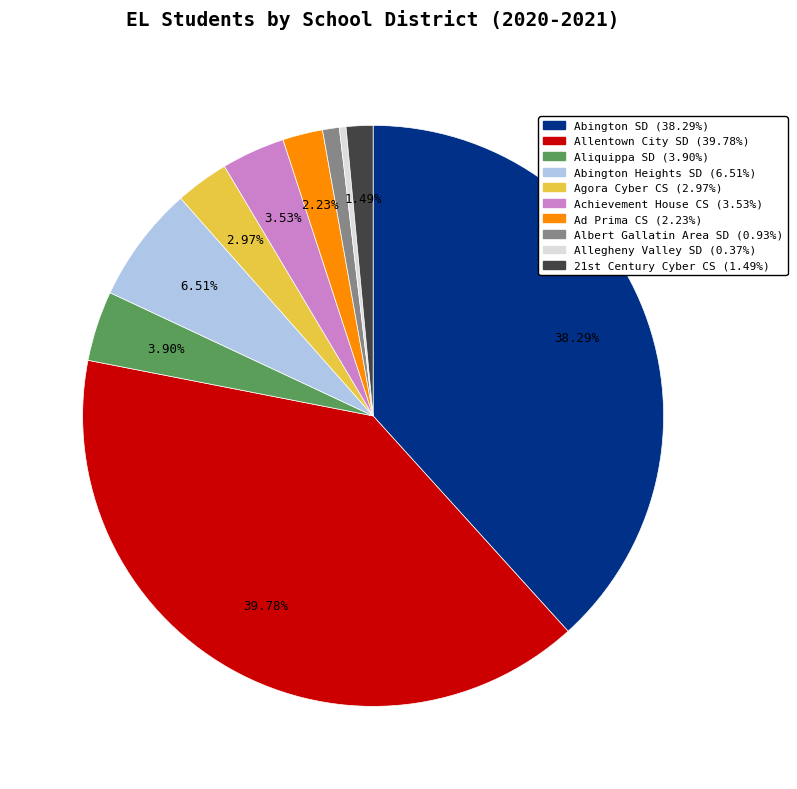

Do Agora Cyber CS and Achievement House CS together represent more than half of the pie?

No